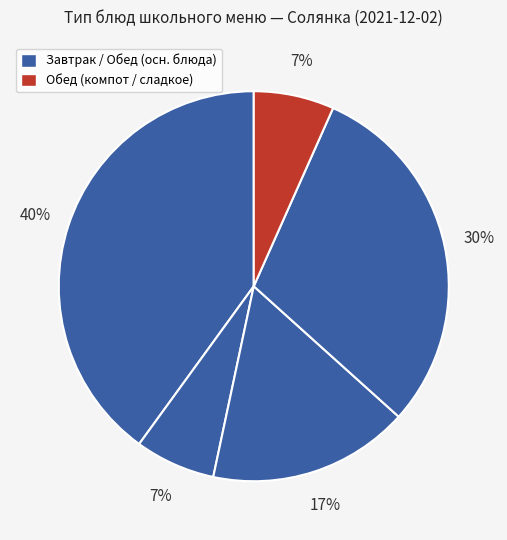

How many segments does this pie chart have?

5